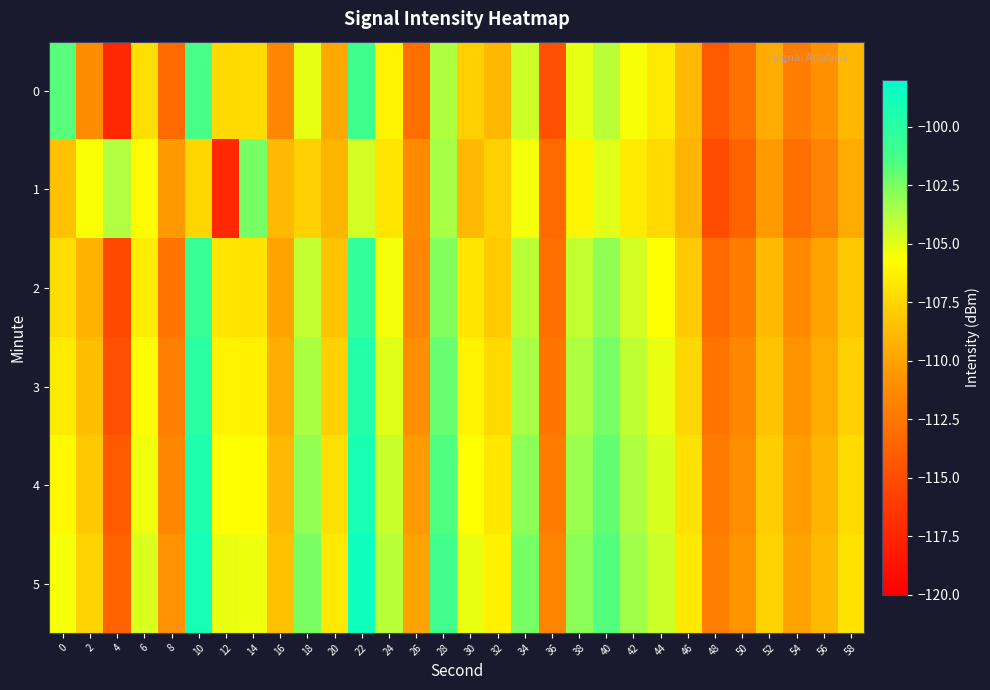

Count the number of categories in the chart.

30